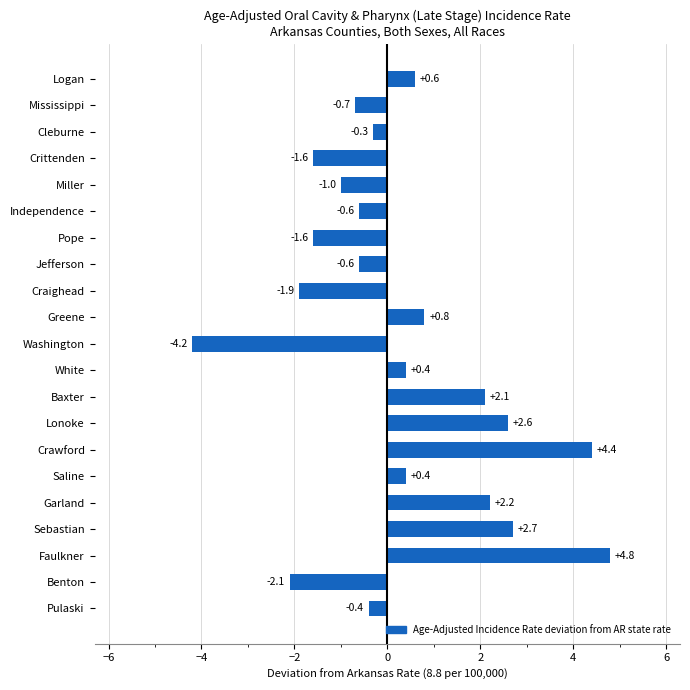

At which label is the value closest to 0?

Cleburne